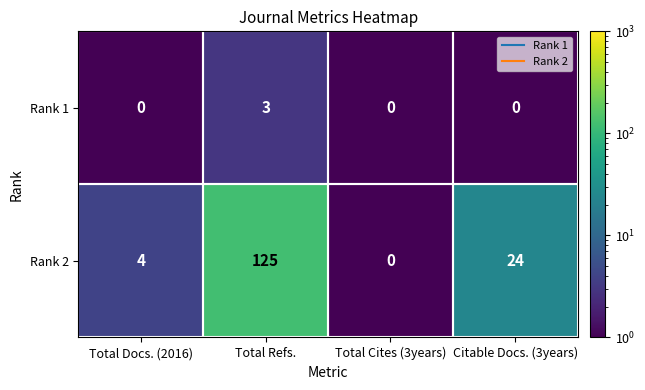

Which category has the highest value across all series?

Total Refs.